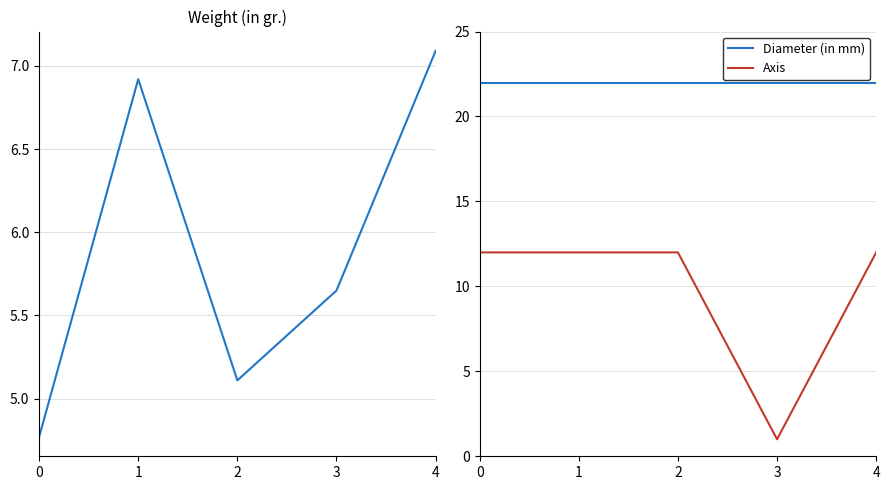

How many lines are shown in the chart?

3